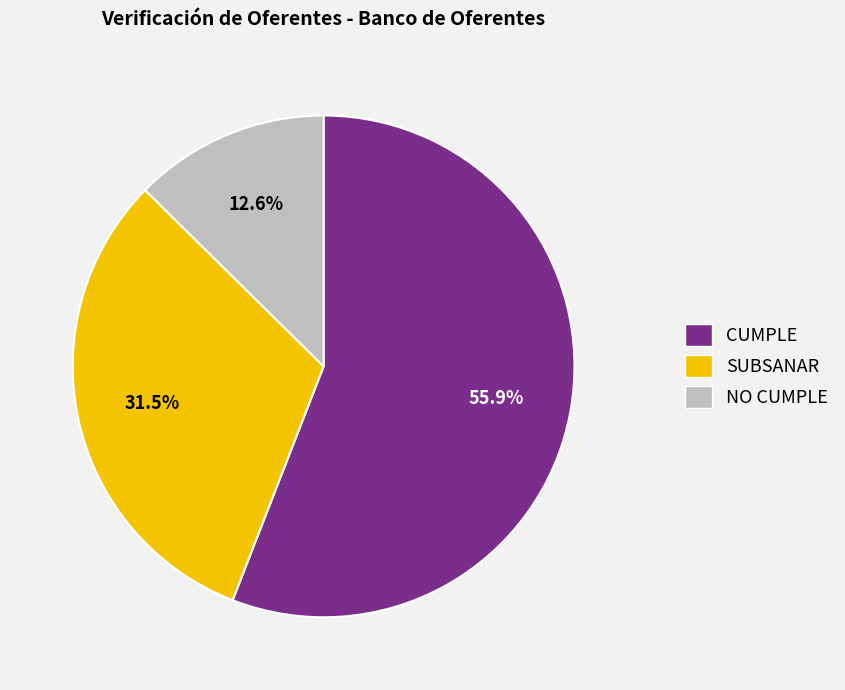

Count the number of slices in the pie.

3